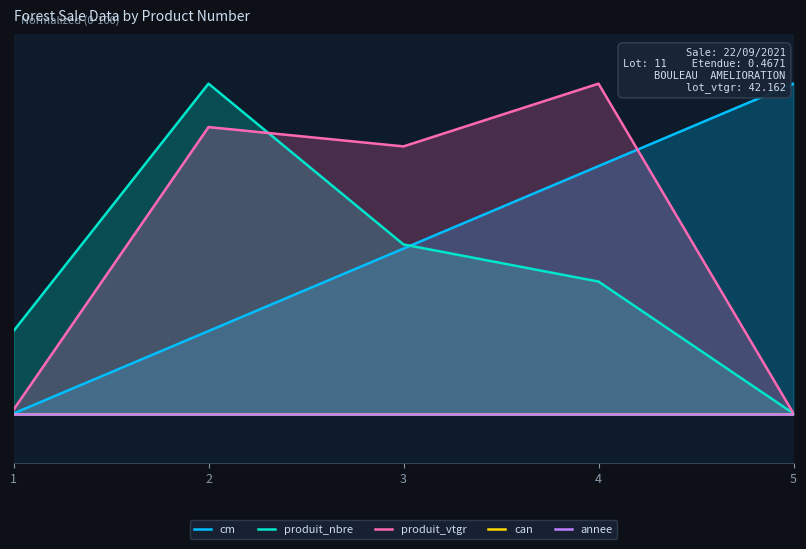

Reading left to right, list all the values displayed in this chart.

cm: 0.0	25.0	50.0	75.0	100.0
produit_nbre: 25.0	100.0	51.2	40.0	0.0
produit_vtgr: 1.2	86.8	81.0	100.0	0.0
can: 0.0	0.0	0.0	0.0	0.0
annee: 0.0	0.0	0.0	0.0	0.0